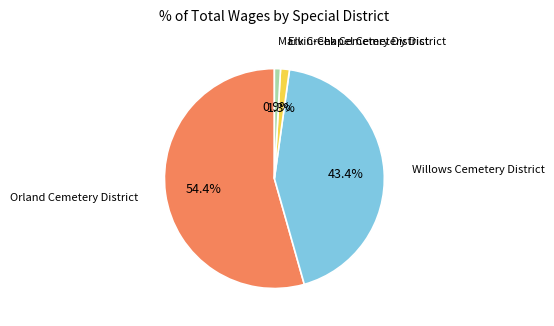

Is there any slice that represents more than half of the pie?

Yes